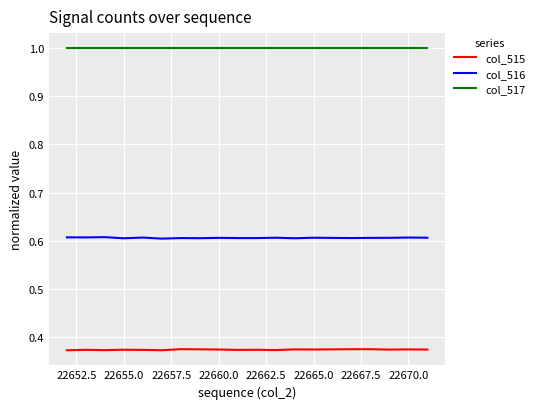

List the series in order of their peak value, lowest first.

col_515, col_516, col_517